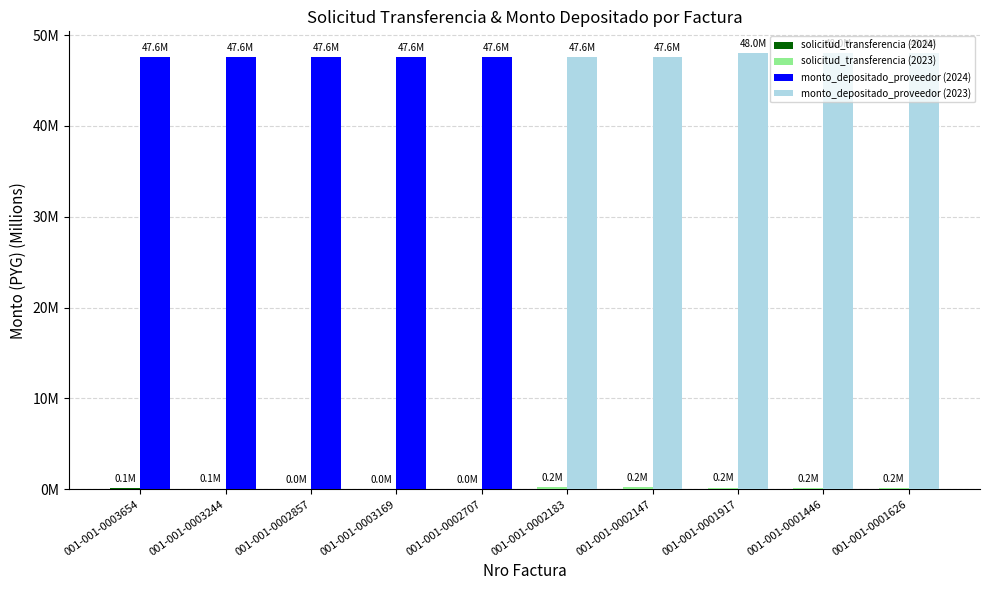

What is the label of the 1st bar from the left?

001-001-0003654